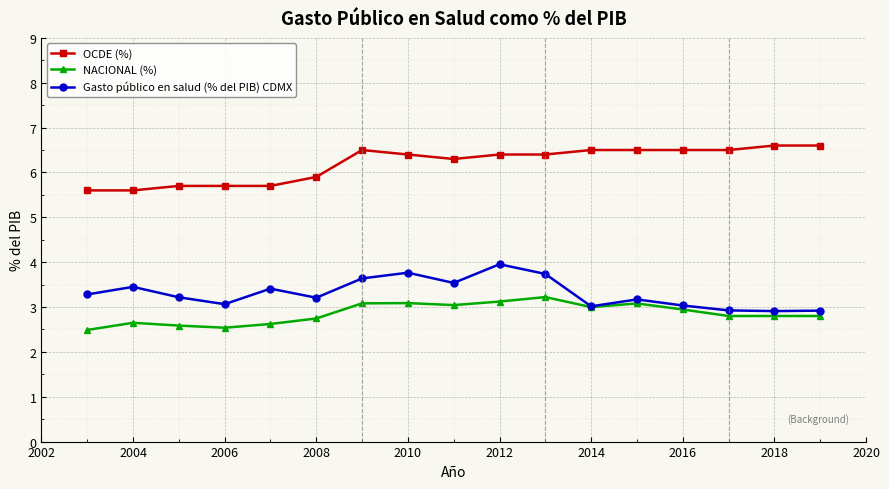

Which series has the largest total across all categories?

OCDE (%)